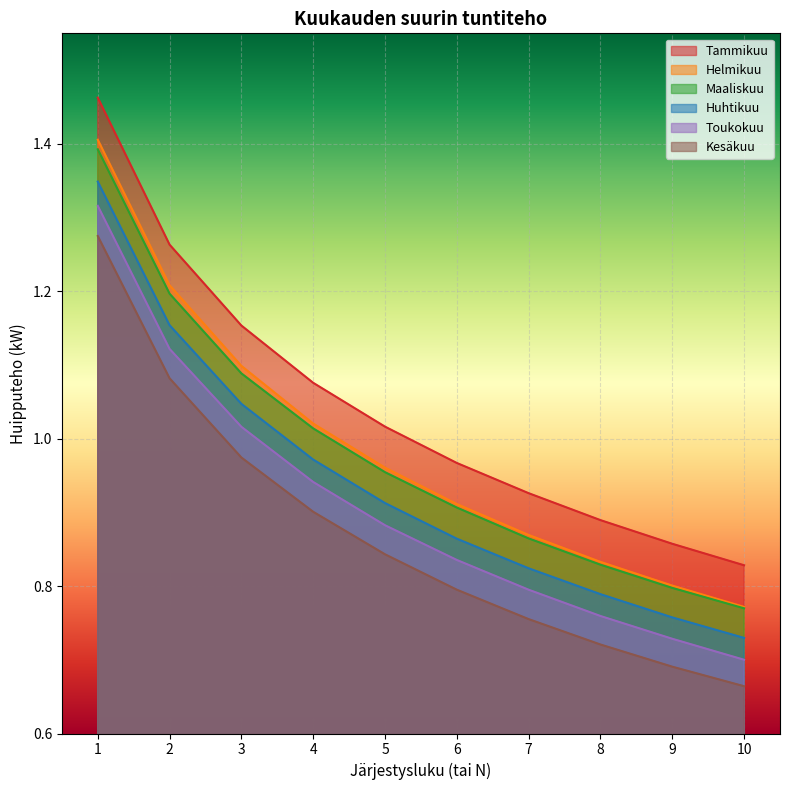

Reading left to right, list all the values displayed in this chart.

Tammikuu: 1.5	1.3	1.2	1.1	1.0	1.0	0.9	0.9	0.9	0.8
Helmikuu: 1.4	1.2	1.1	1.0	1.0	0.9	0.9	0.8	0.8	0.8
Maaliskuu: 1.4	1.2	1.1	1.0	1.0	0.9	0.9	0.8	0.8	0.8
Huhtikuu: 1.3	1.2	1.0	1.0	0.9	0.9	0.8	0.8	0.8	0.7
Toukokuu: 1.3	1.1	1.0	0.9	0.9	0.8	0.8	0.8	0.7	0.7
Kesäkuu: 1.3	1.1	1.0	0.9	0.8	0.8	0.8	0.7	0.7	0.7